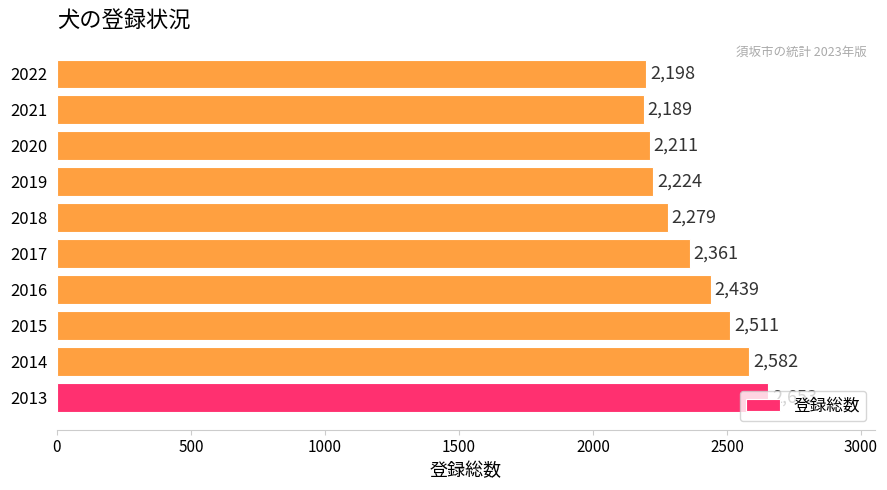

What is the smallest value displayed?

2189